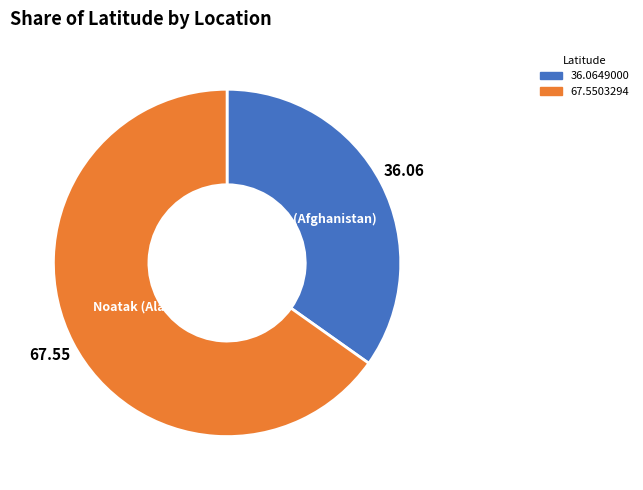

Between Noatak (Alaska) and Nahrīn (Afghanistan), which is larger?

Noatak (Alaska)